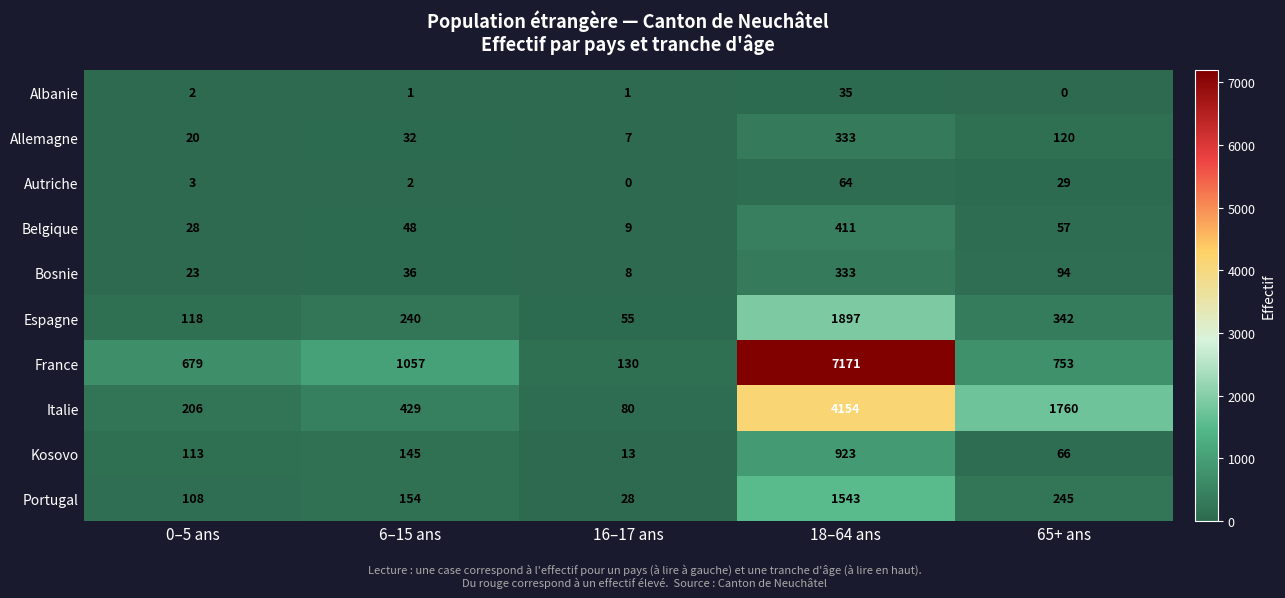

Which label corresponds to the largest value in the chart?

18–64 ans